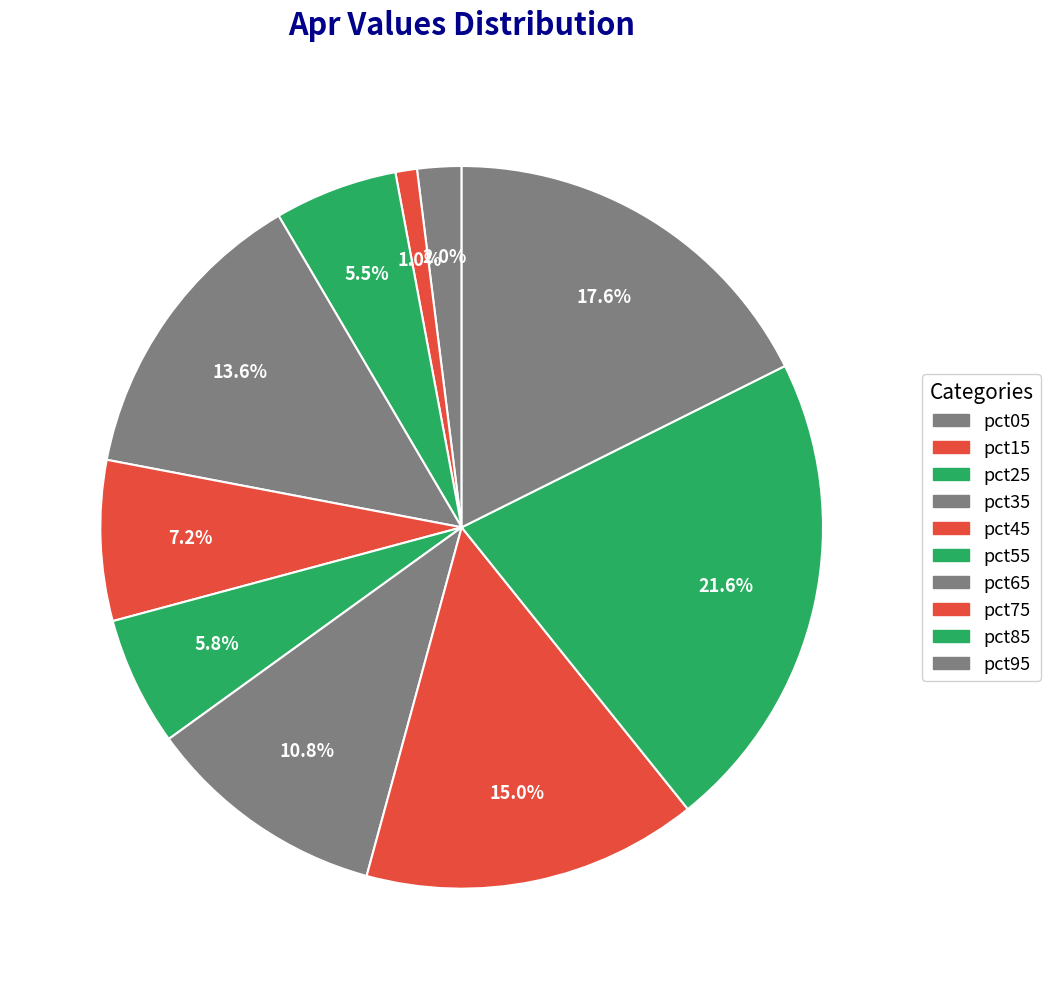

Is there any slice that represents more than half of the pie?

No